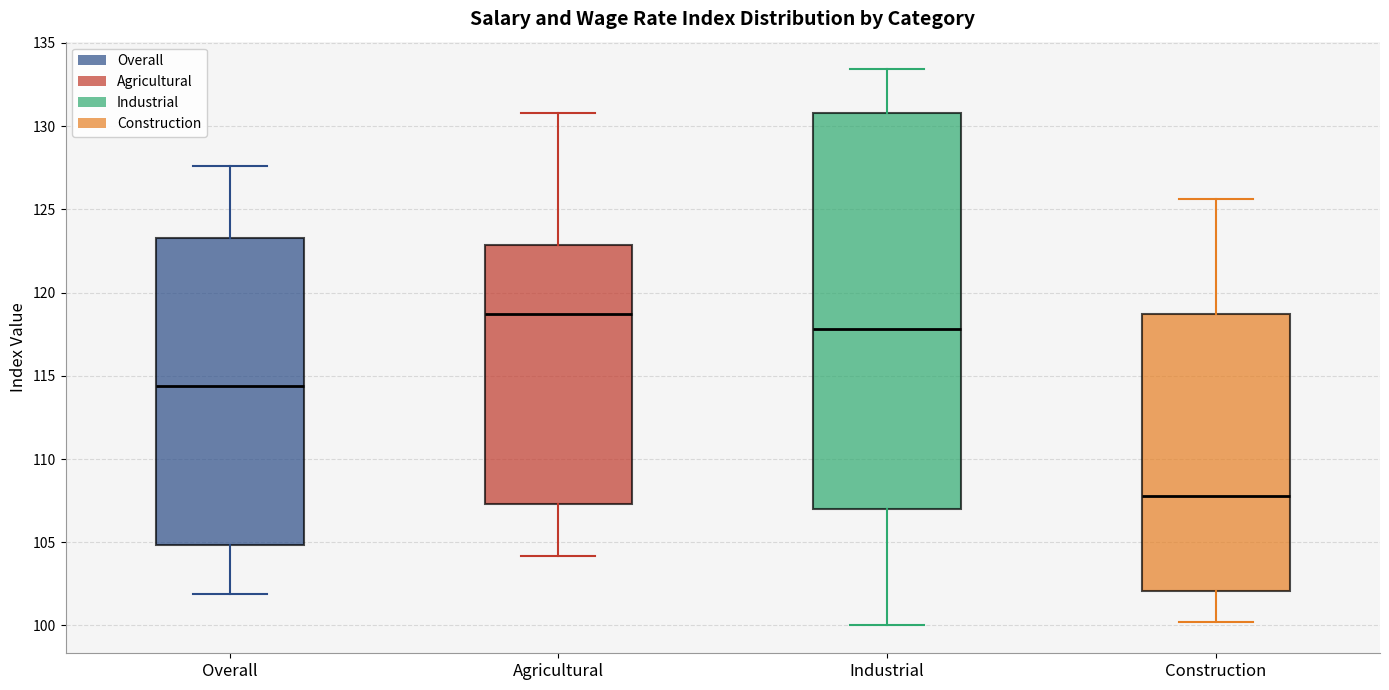

Reading left to right, transcribe this box plot: for each box, give where its median line is, the range the box spans, and where its two whiskers end, as read against the y-axis. The values are not printed on the chart, so give them approximately, as read against the axis.

Overall: median 114.5, box 105.0 to 123.5, whiskers 102.0 to 127.5
Agricultural: median 118.5, box 107.5 to 123.0, whiskers 104.0 to 131.0
Industrial: median 118.0, box 107.0 to 131.0, whiskers 100.0 to 133.5
Construction: median 108.0, box 102.0 to 118.5, whiskers 100.0 to 125.5